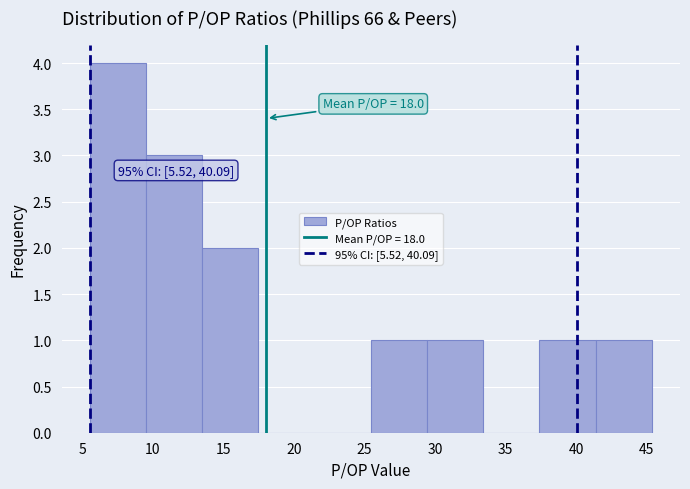

Over which range of the x-axis is the bar tallest?

5.5 to 9.5